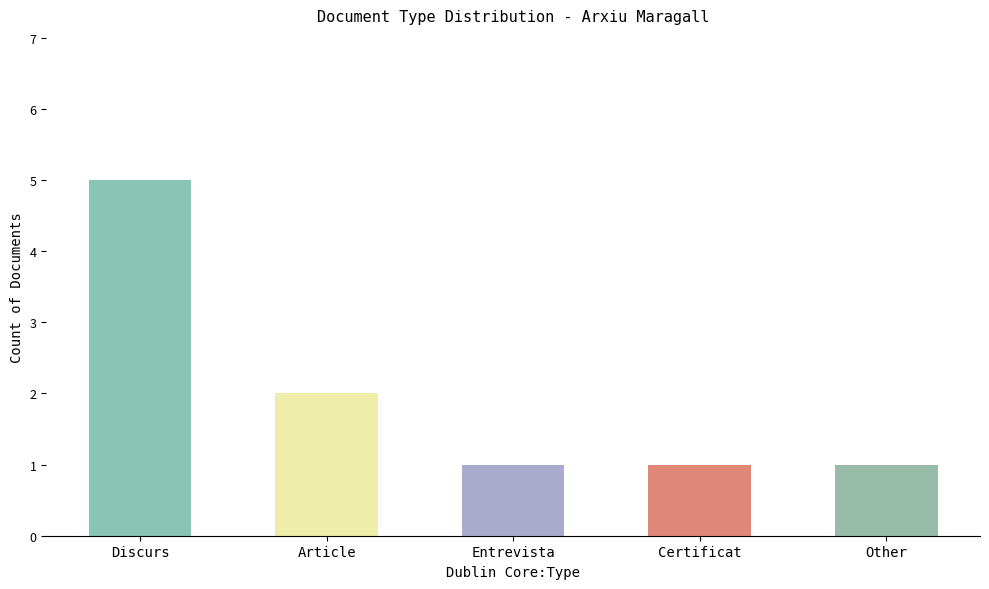

What is the ratio of the value at Article to the value at Entrevista?

2.0